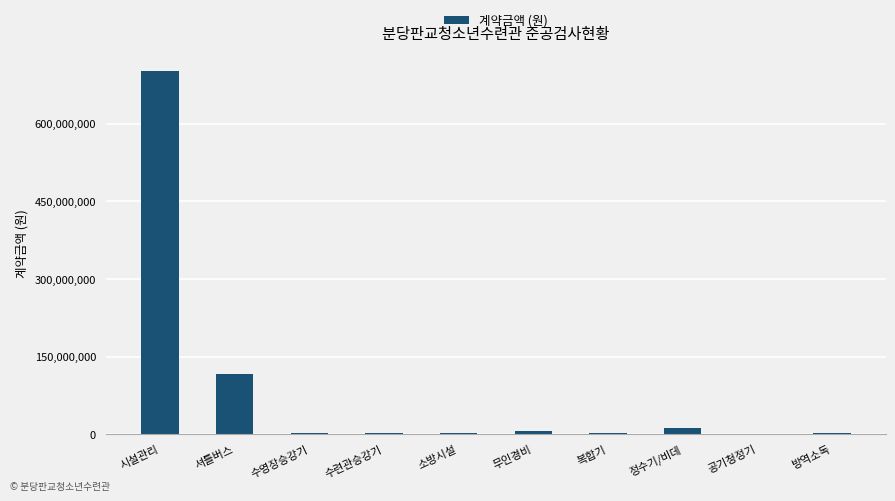

At which category does the chart reach its peak across all series?

시설관리